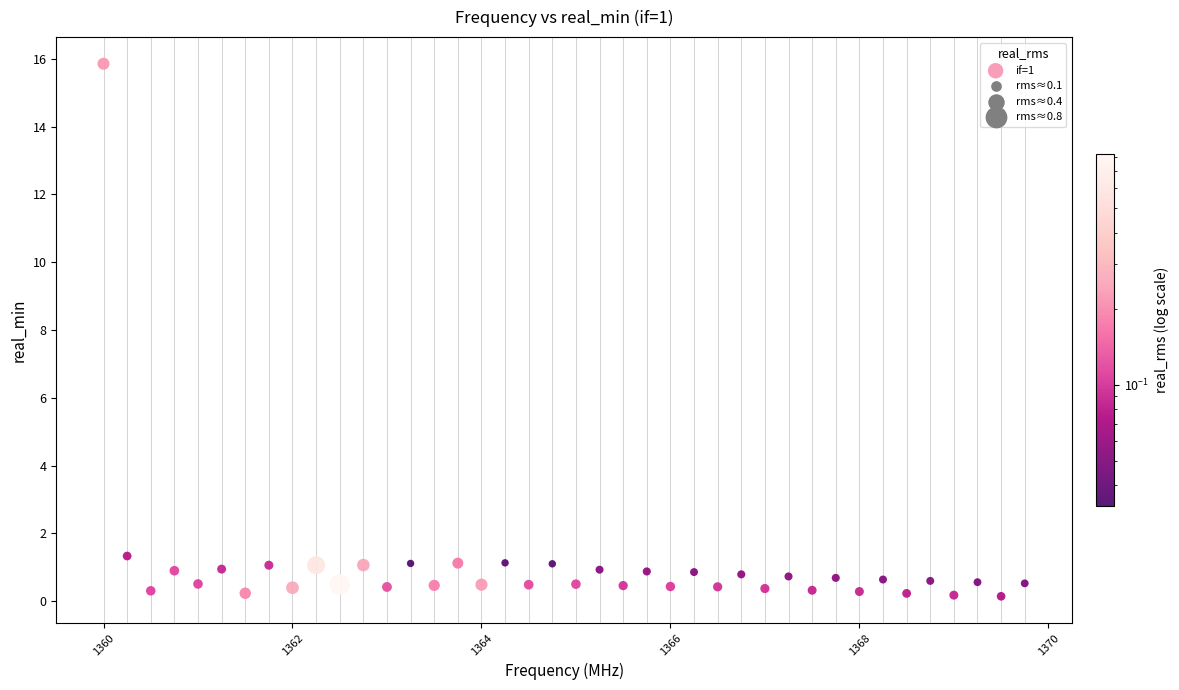

What Y value in the scatter plot is closest to 7?

1.3